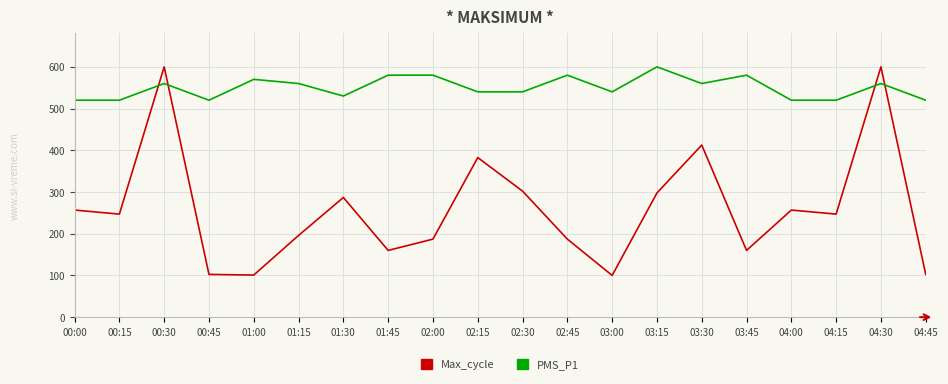

The value of Max_cycle at 03:00 is 100.0. True or false?

True